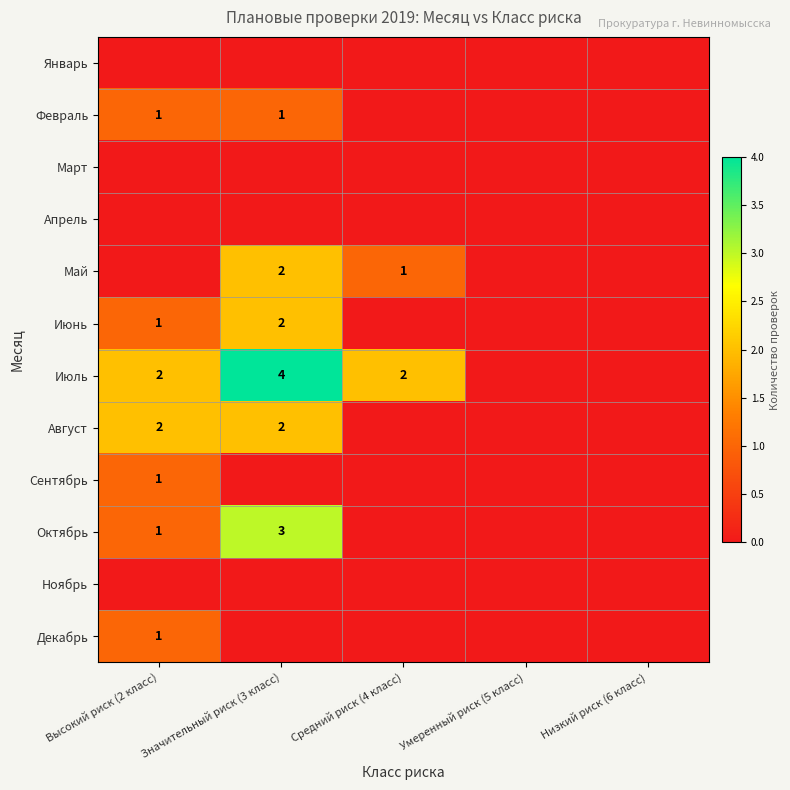

The value of Июль at Значительный риск (3 класс) is 2. True or false?

False